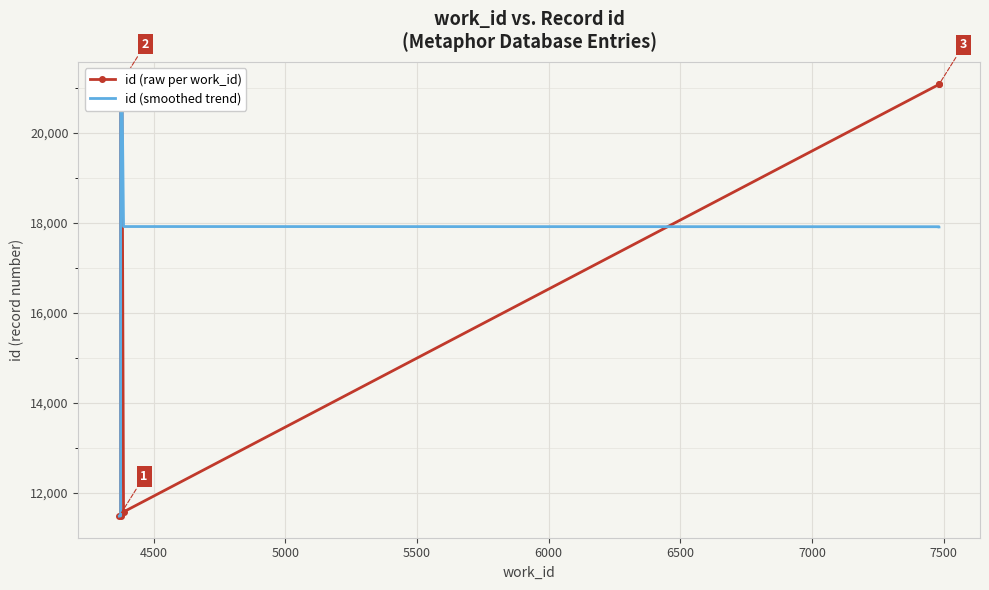

What is the difference between the id (smoothed trend) values at 6500 and 7000?

1.0